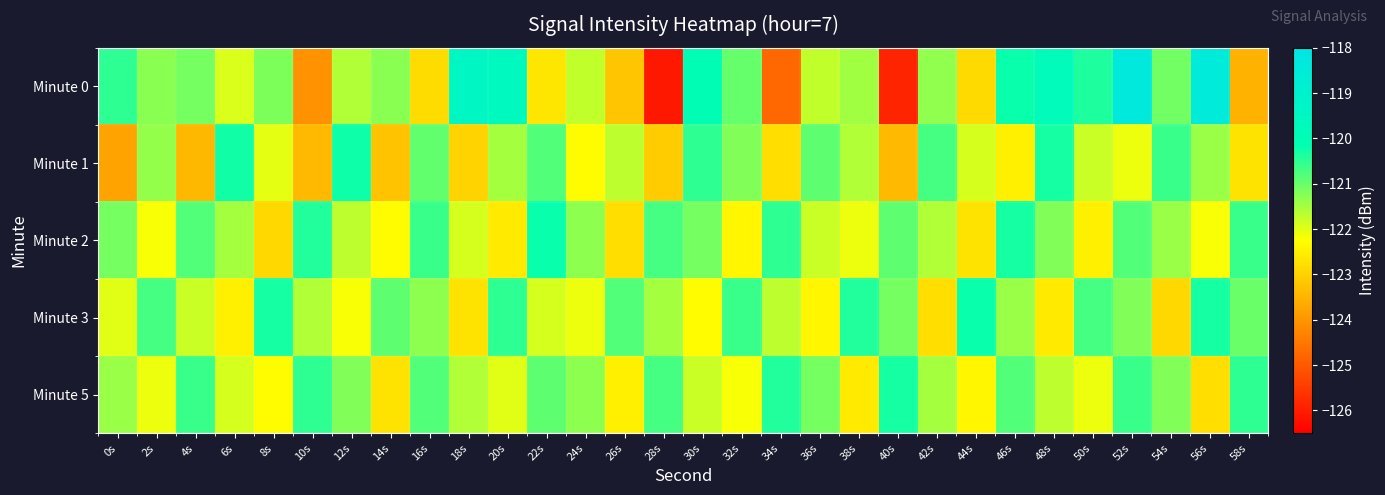

Which series has the widest spread of values?

Minute 0